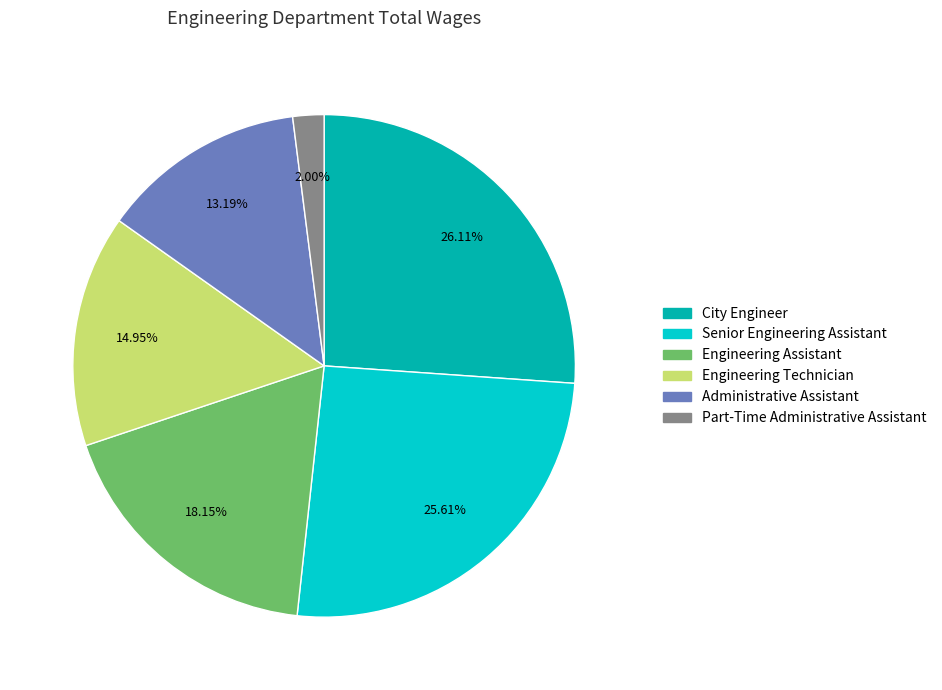

Approximately how many times larger is the value at Senior Engineering Assistant compared to Part-Time Administrative Assistant?

12.8